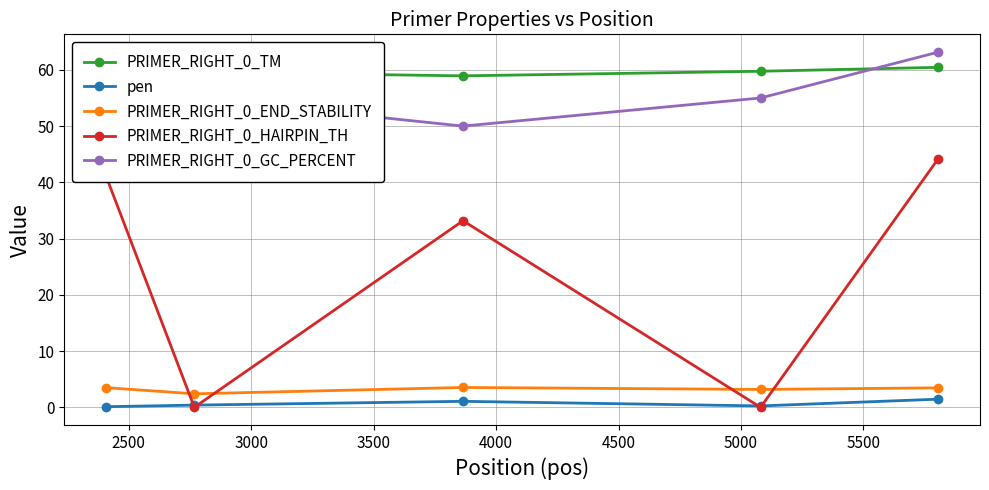

After their last crossing, which series has the higher values: PRIMER_RIGHT_0_END_STABILITY or PRIMER_RIGHT_0_HAIRPIN_TH?

PRIMER_RIGHT_0_HAIRPIN_TH